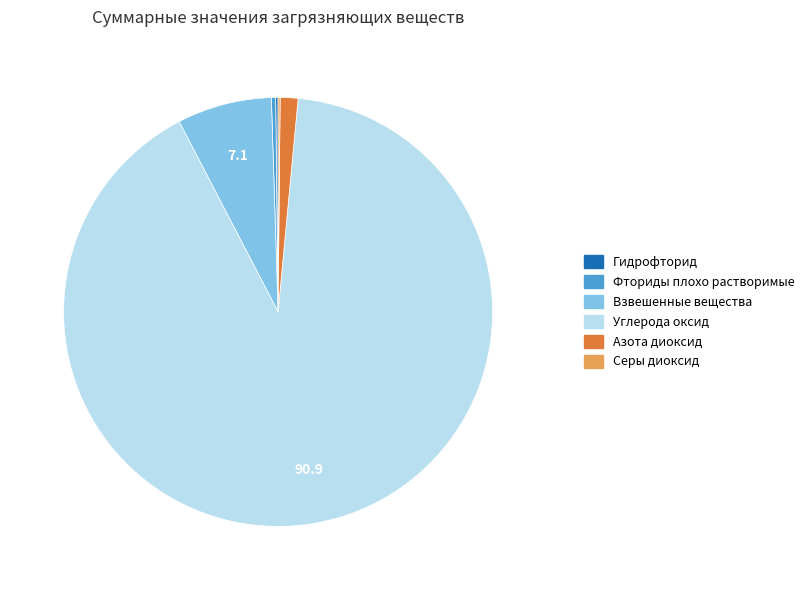

Which category has the biggest portion of the pie?

Углерода оксид